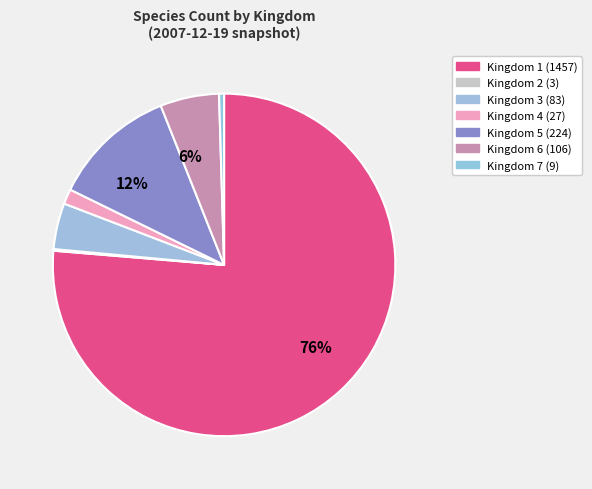

Which category has the smallest portion of the pie?

Kingdom 2